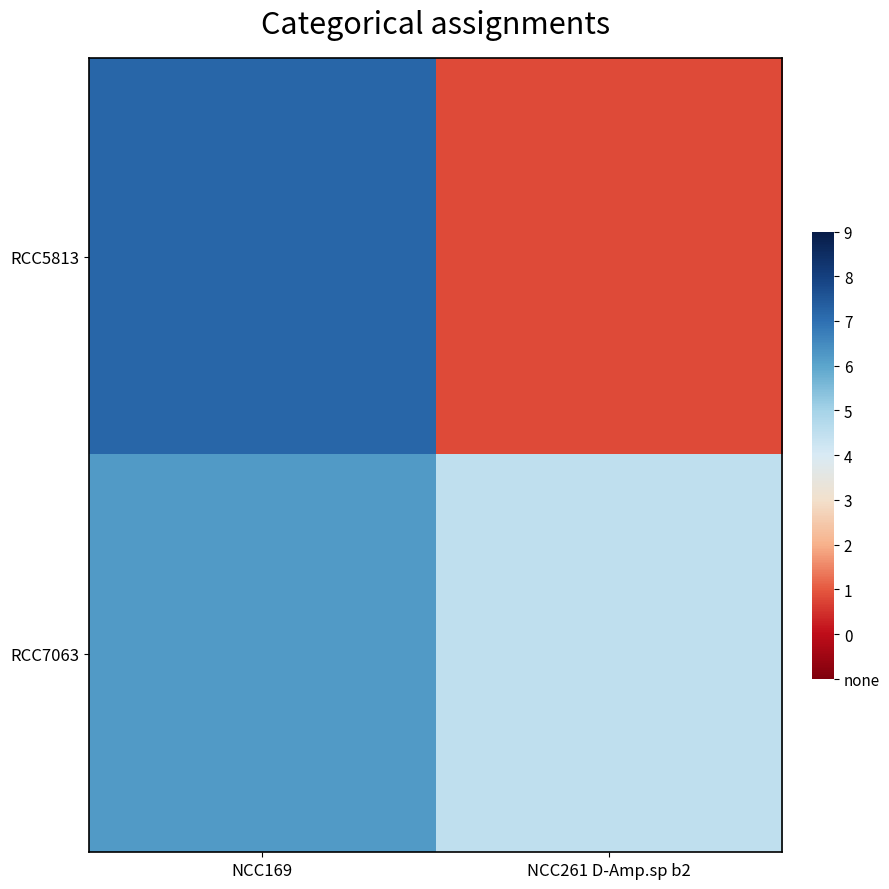

Which series changed the most between NCC169 and NCC261 D-Amp.sp b2?

row_0